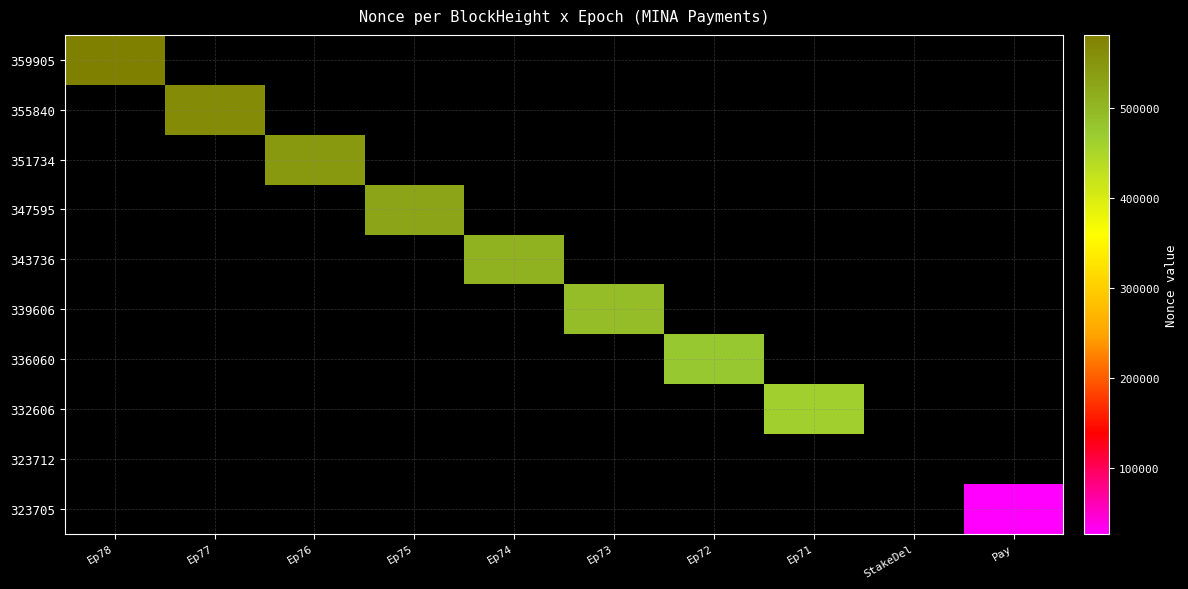

List the series in order of their overall mean, lowest first.

359905, 355840, 351734, 347595, 343736, 339606, 336060, 332606, 323712, 323705